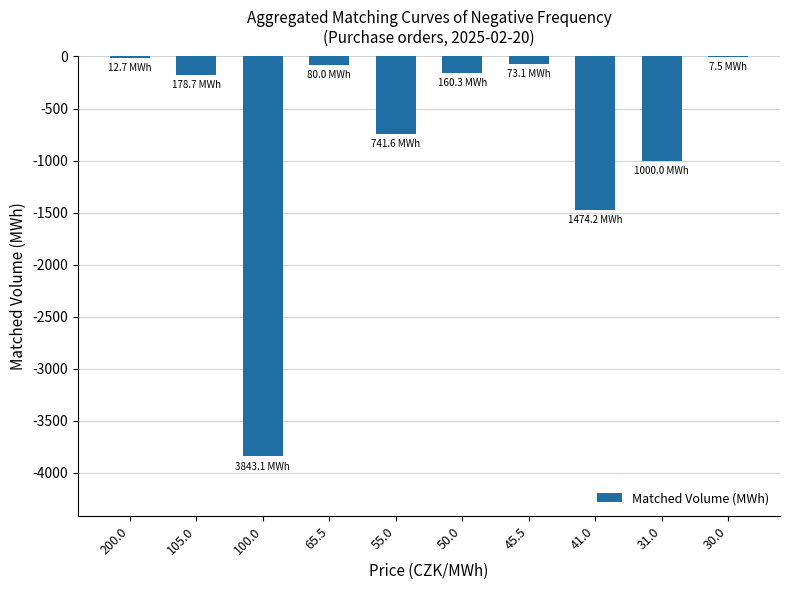

Is it true that the value at 41.0 is -1474.2?

True